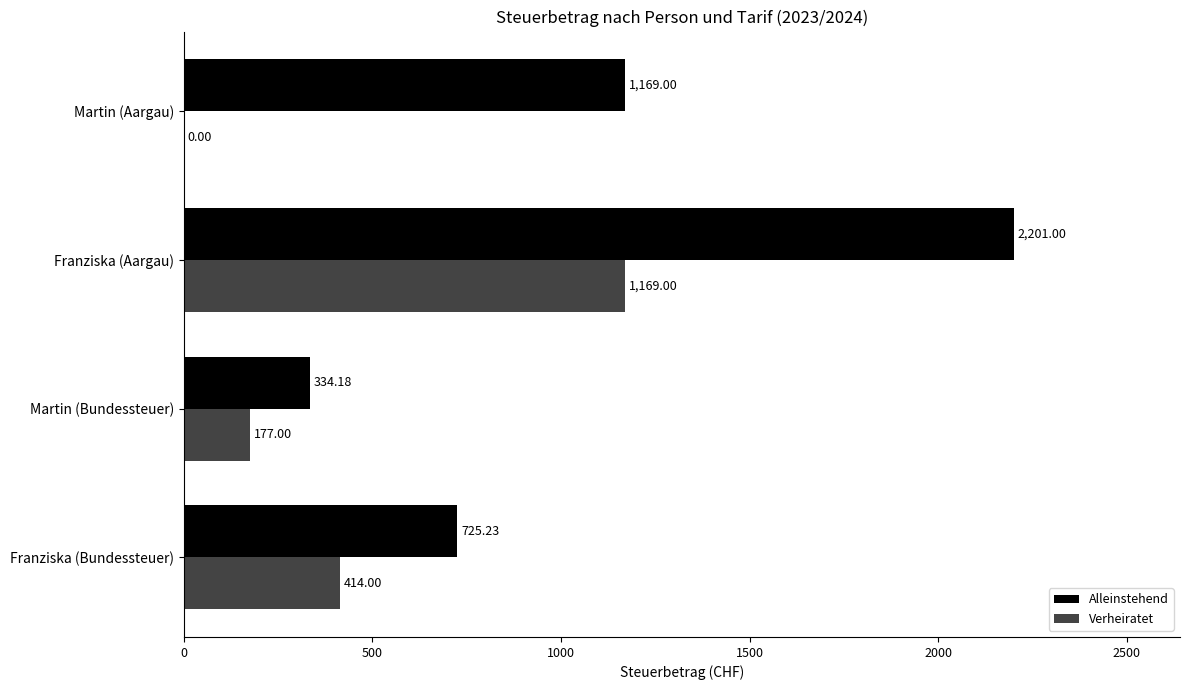

What is the sum of the Alleinstehend values at Martin (Aargau) and Franziska (Aargau)?

3370.0